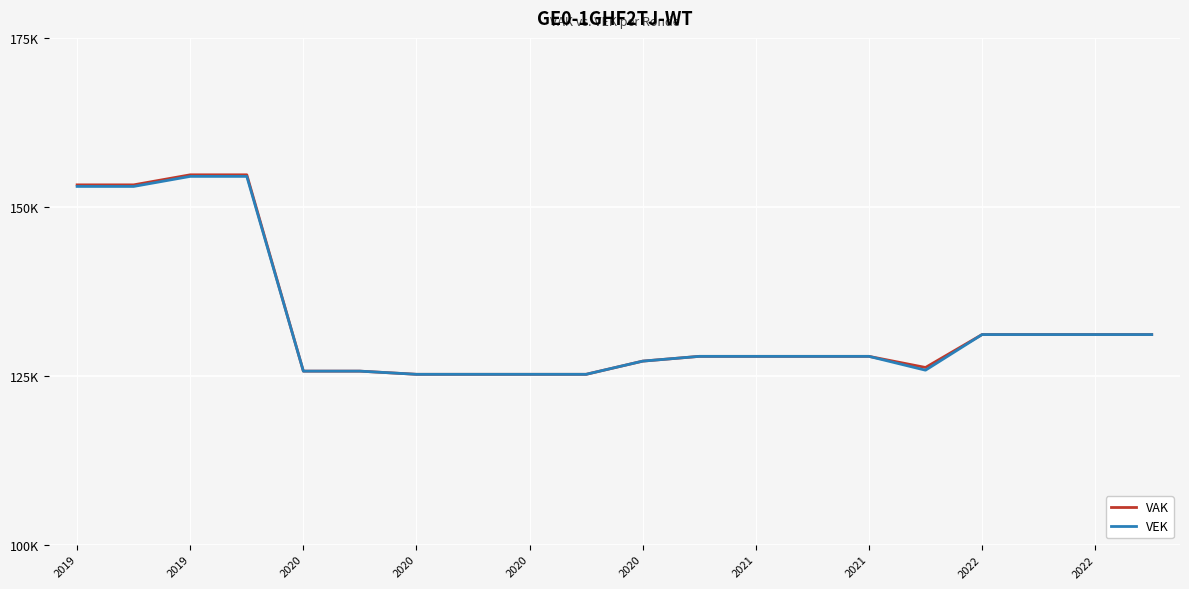

Which series has the widest spread of values?

VAK